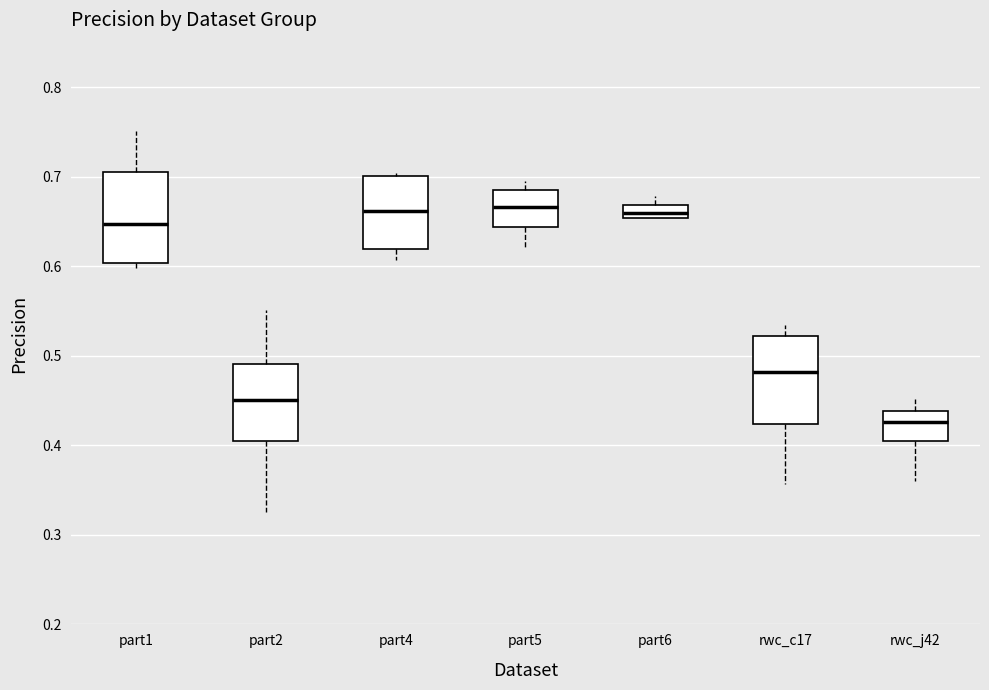

Reading left to right, read every box against the y-axis: the position of its median line, the range the box covers, and the ends of its whiskers. The values are not printed on the chart, so give them approximately, as read against the axis.

part1: median 0.65, box 0.60 to 0.71, whiskers 0.60 (just below the box's lower edge) to 0.75
part2: median 0.45, box 0.40 to 0.49, whiskers 0.33 to 0.55
part4: median 0.66, box 0.62 to 0.70, whiskers 0.61 to 0.70 (just above the box's upper edge)
part5: median 0.67, box 0.64 to 0.69, whiskers 0.62 to 0.70
part6: median 0.66, box 0.65 to 0.67, whiskers 0.65 to 0.68
rwc_c17: median 0.48, box 0.42 to 0.52, whiskers 0.36 to 0.53
rwc_j42: median 0.43, box 0.40 to 0.44, whiskers 0.36 to 0.45